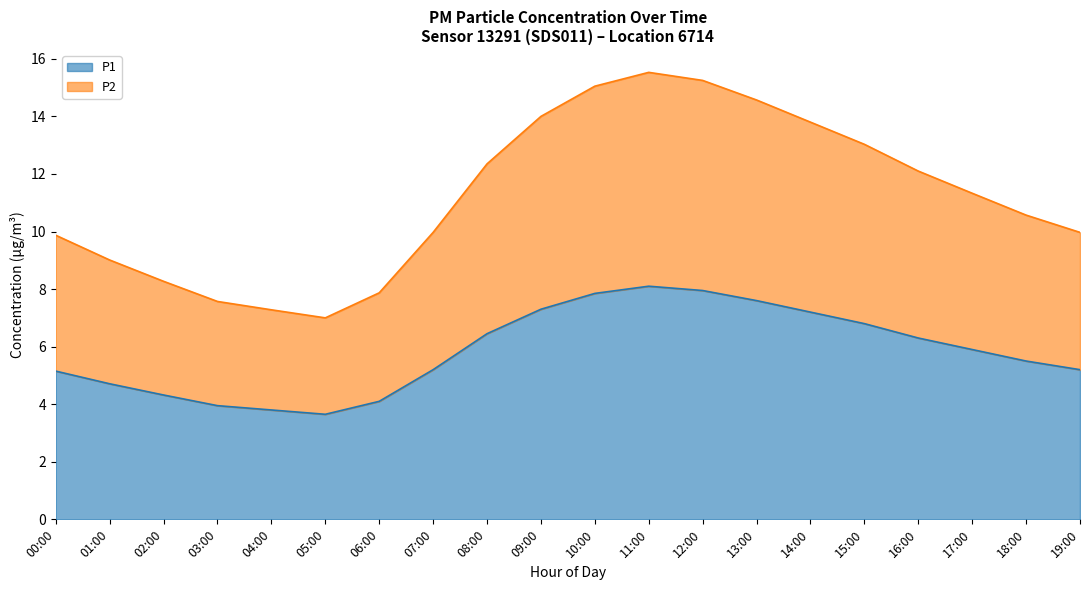

What is the highest value of the P1 series?

8.1